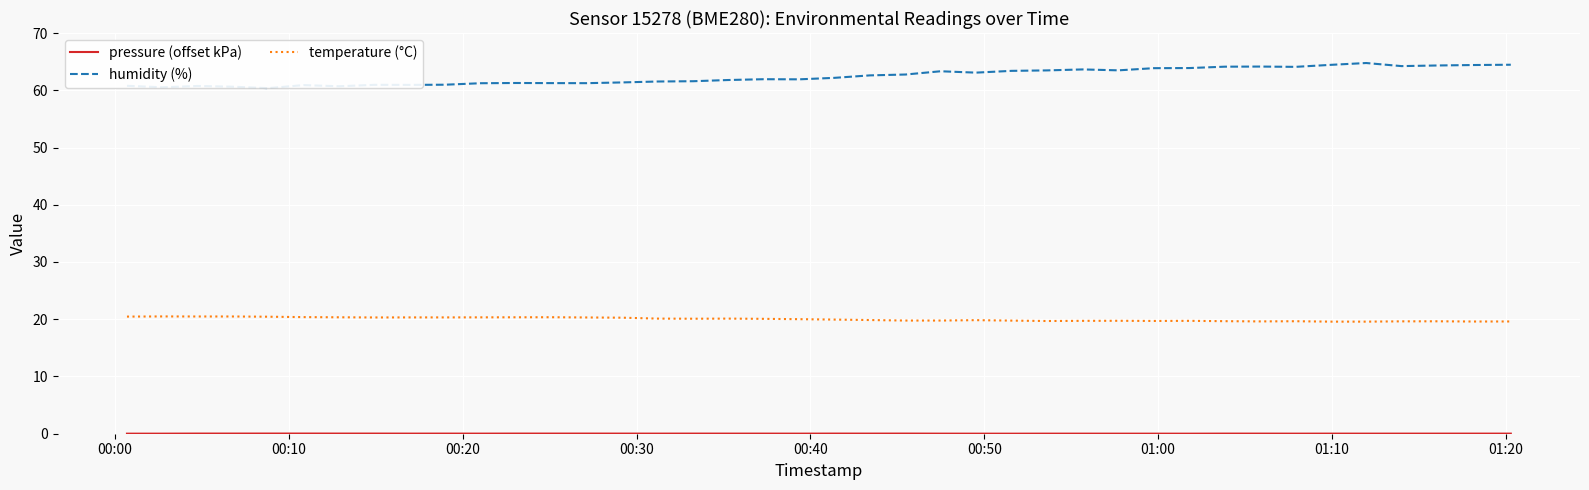

What is the lowest value of the temperature (°C) series?

19.6